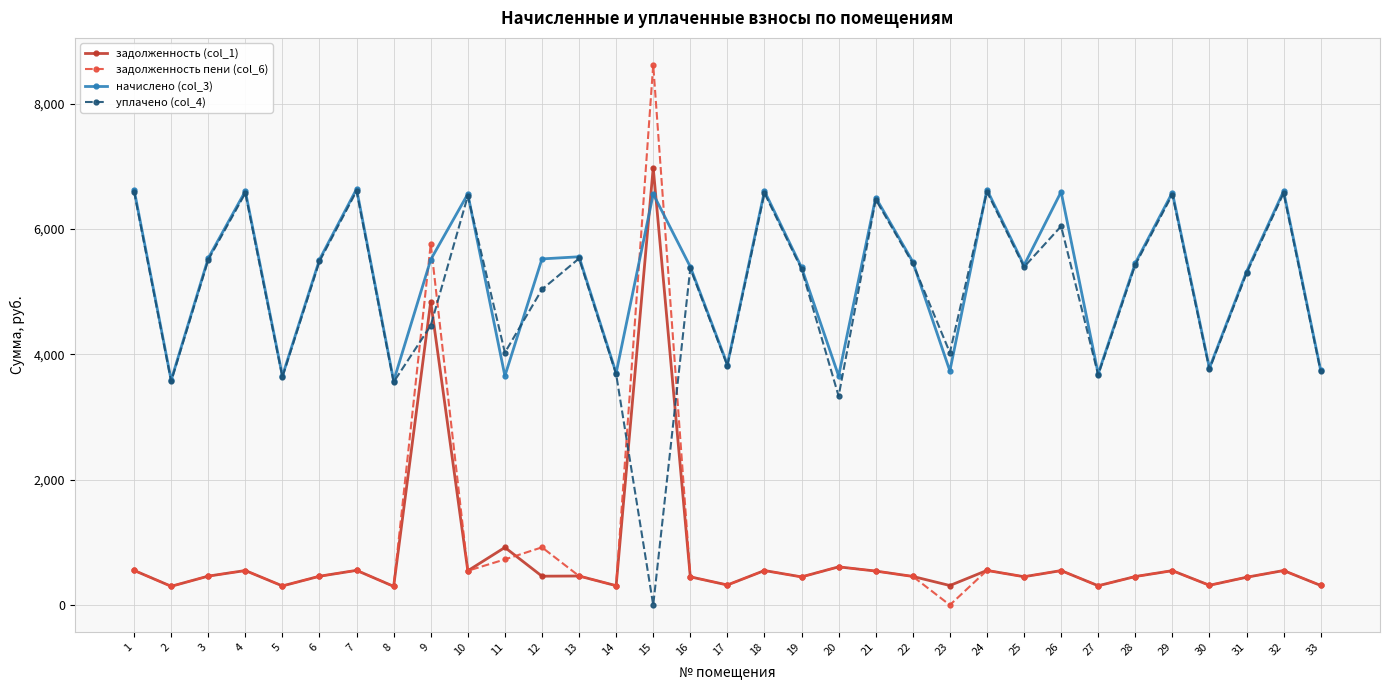

What is the difference between the highest and lowest values at 19?

4937.7